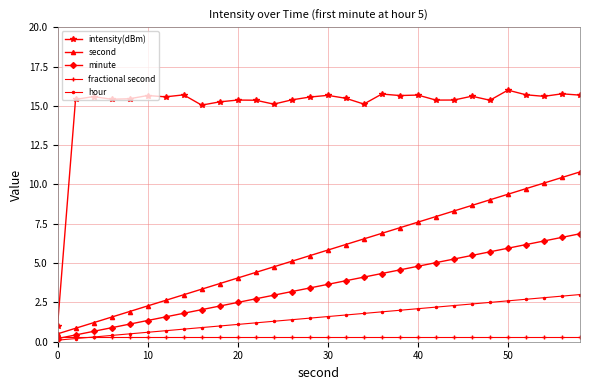

Which series has the largest total across all categories?

intensity(dBm)